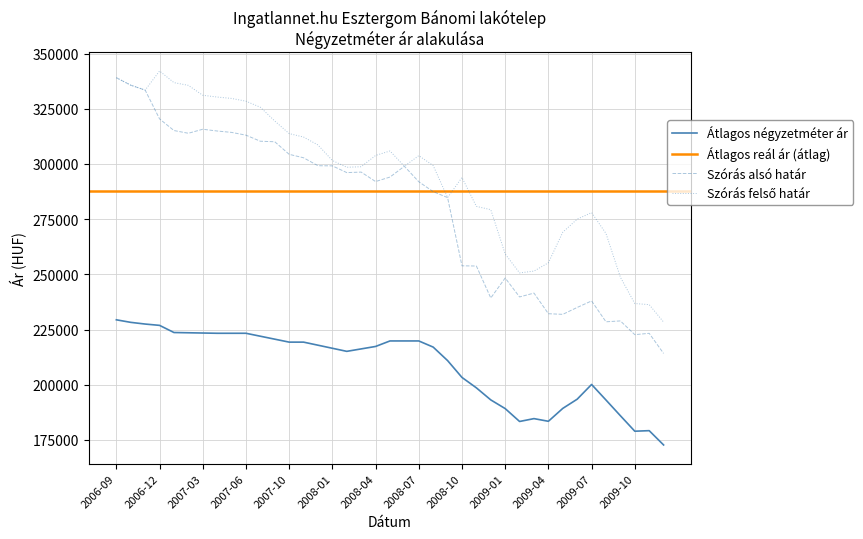

Is it true that Szórás felső határ equals 412929 at 2008-05?

False